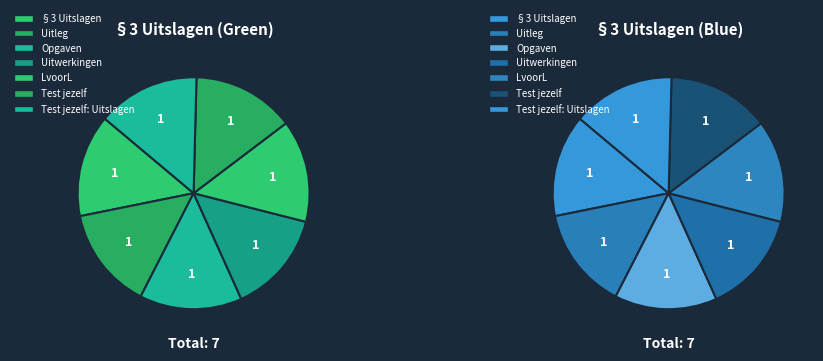

Is the sum of Uitwerkingen and Test jezelf greater than half?

No